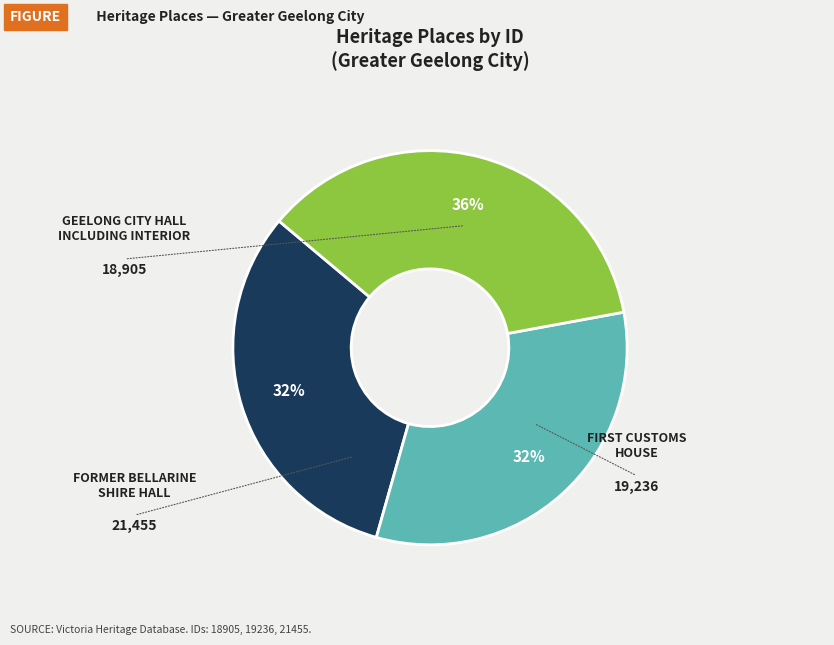

Does any single category account for the majority?

No